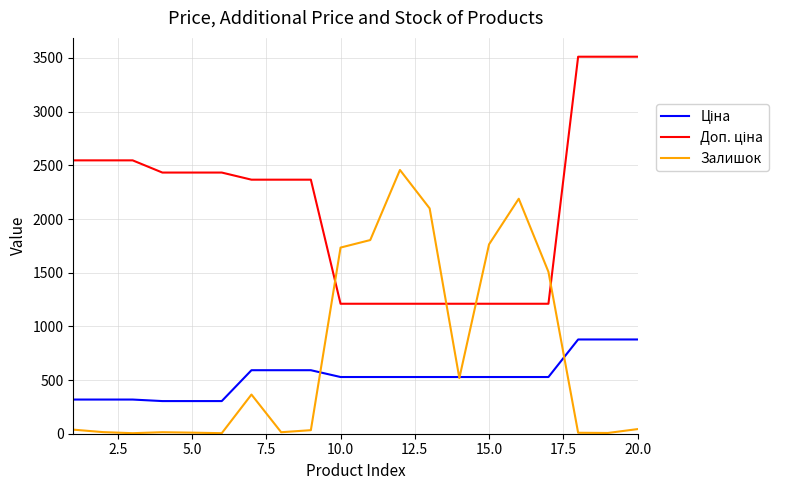

Which series has the largest range (max minus min)?

Залишок